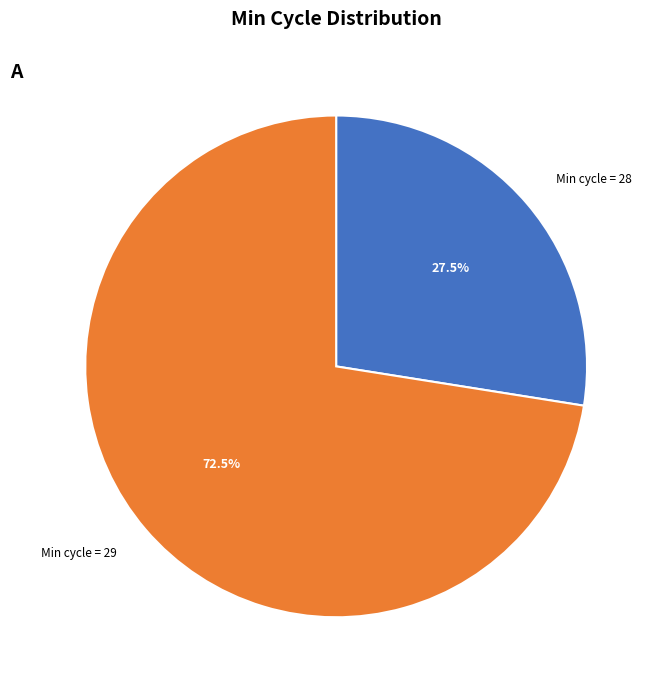

Is there any slice that represents more than half of the pie?

Yes